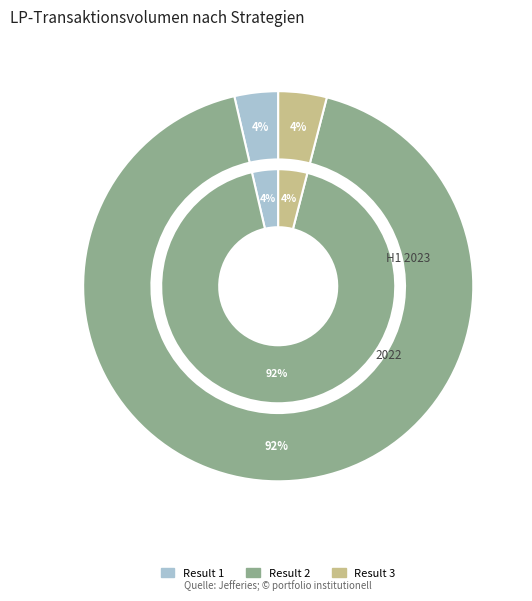

Count the number of slices in the pie.

3